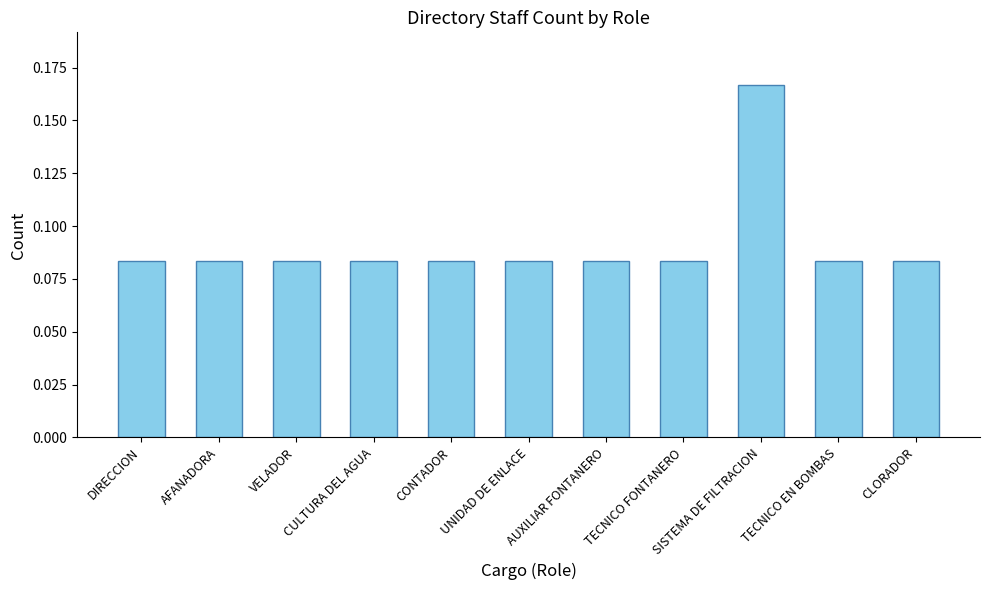

What is the sum of all values?

1.0